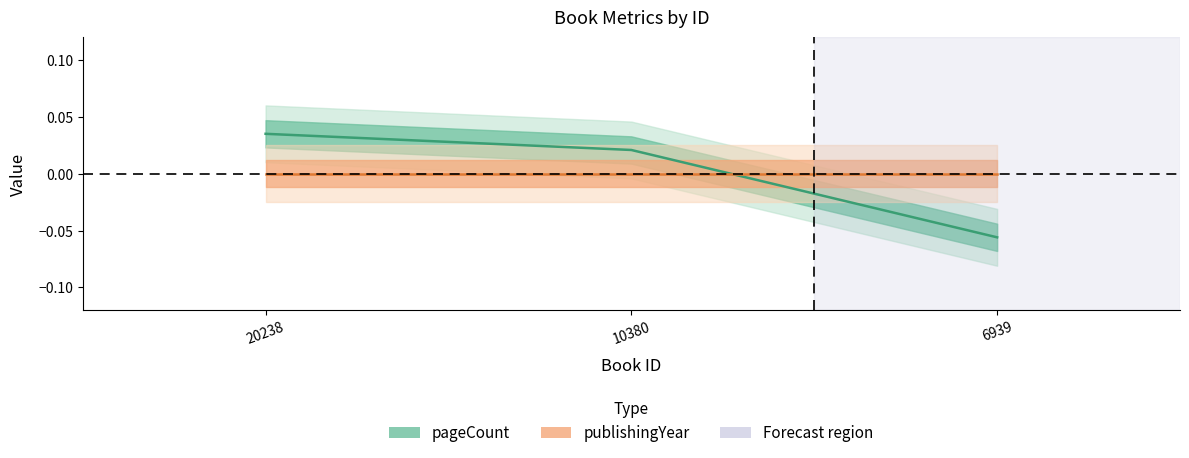

List the labels in order of value, largest first.

20238, 10380, 6939